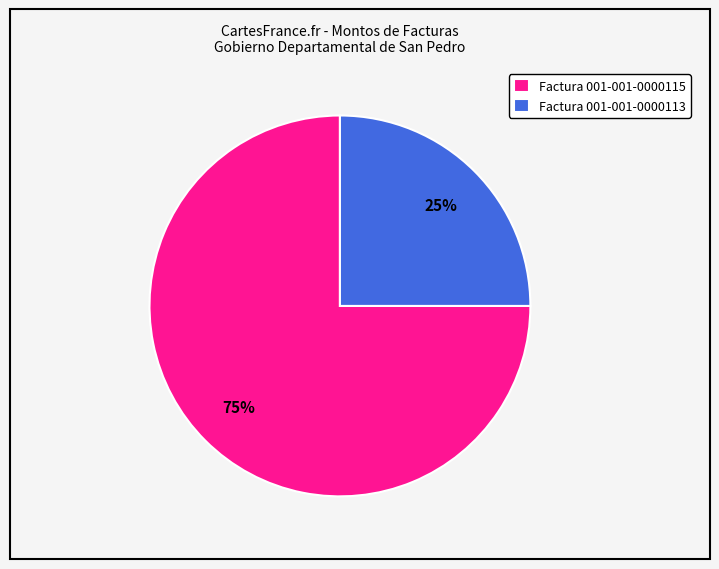

How many segments does this pie chart have?

2